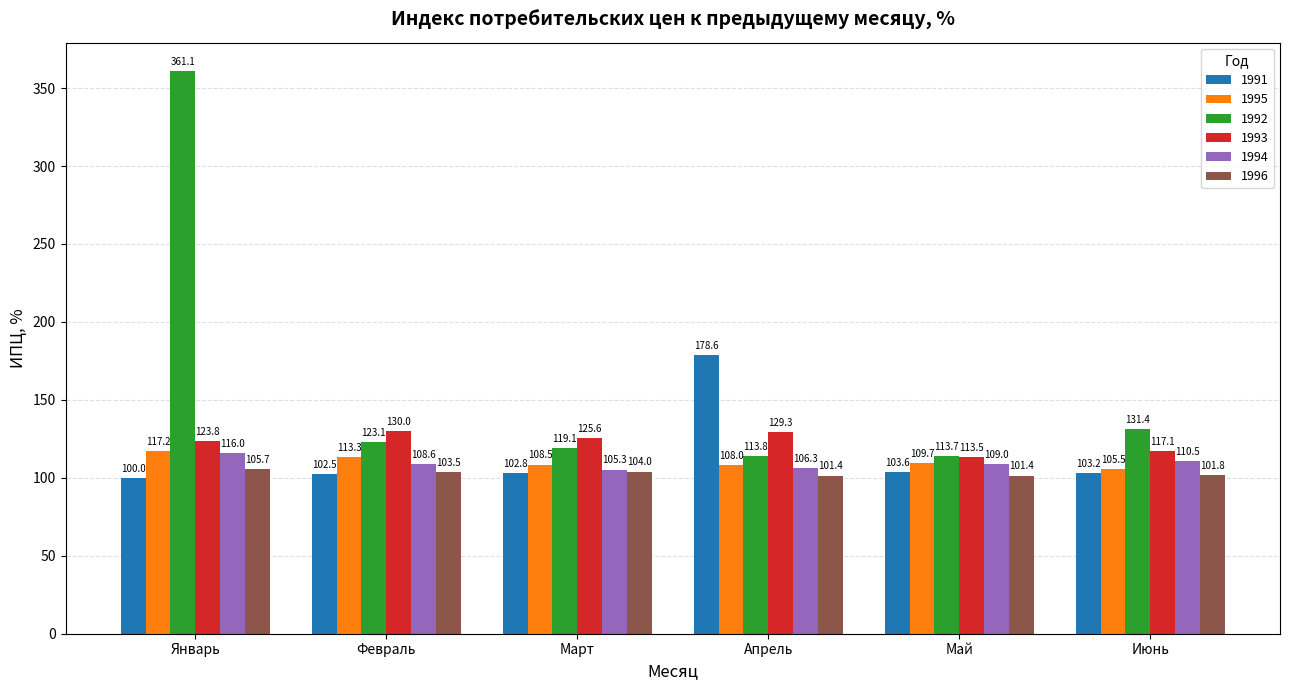

Which series has the largest range (max minus min)?

1992